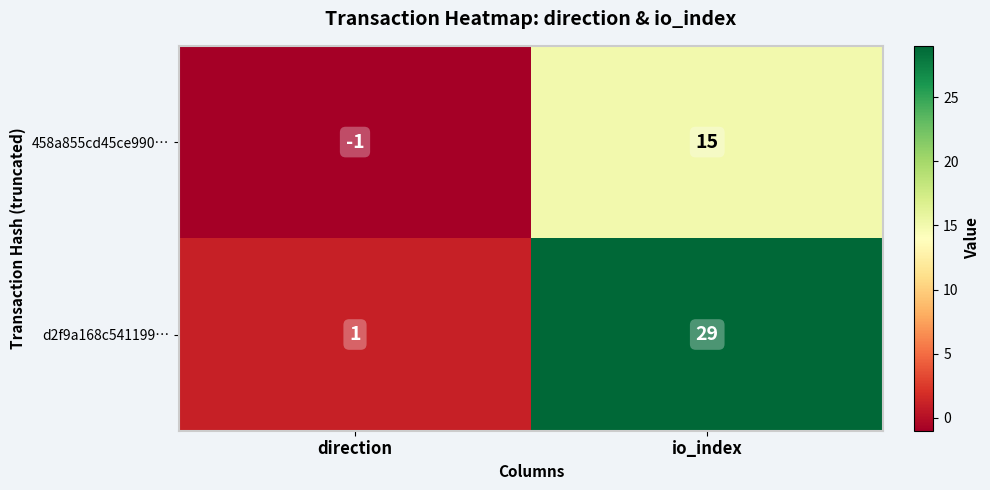

What is the spread (max minus min) of values at direction?

2